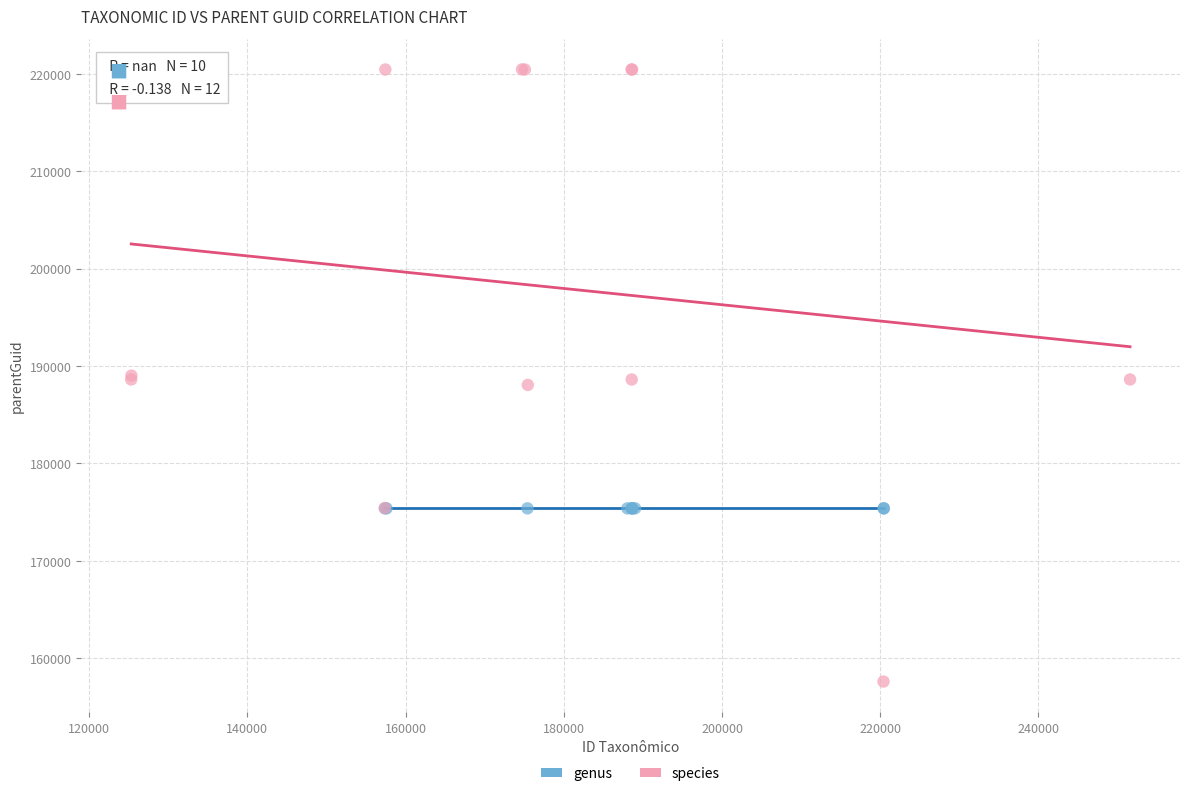

Which series reaches the minimum Y coordinate?

species